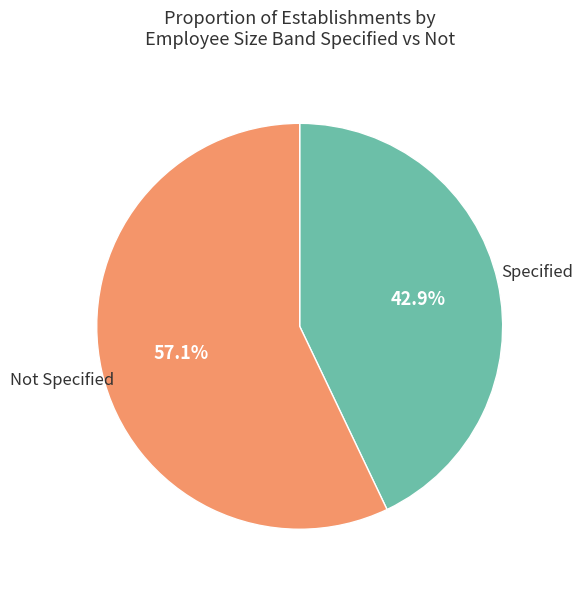

Does any single category account for the majority?

Yes